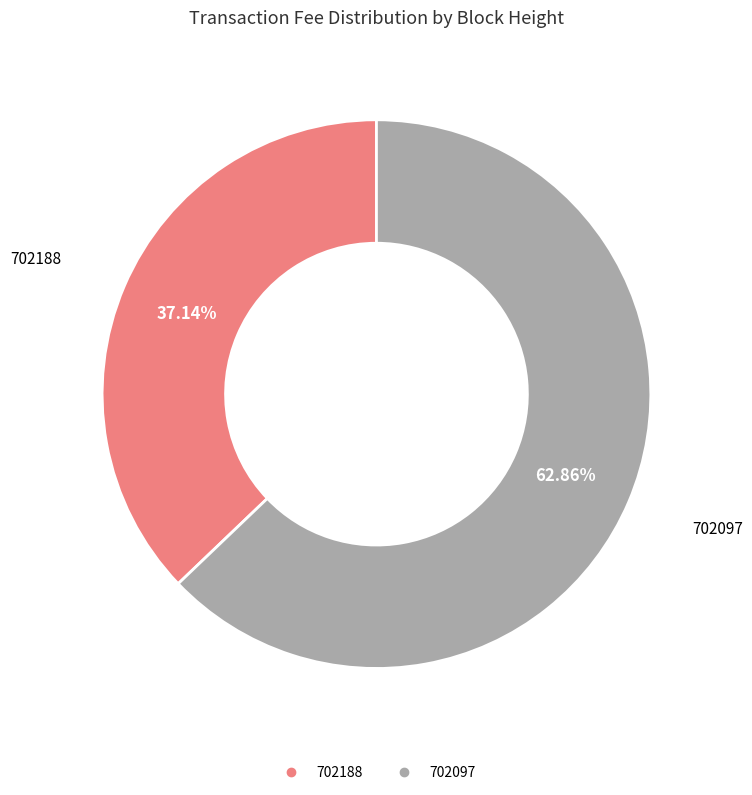

Which category has the biggest portion of the pie?

702097